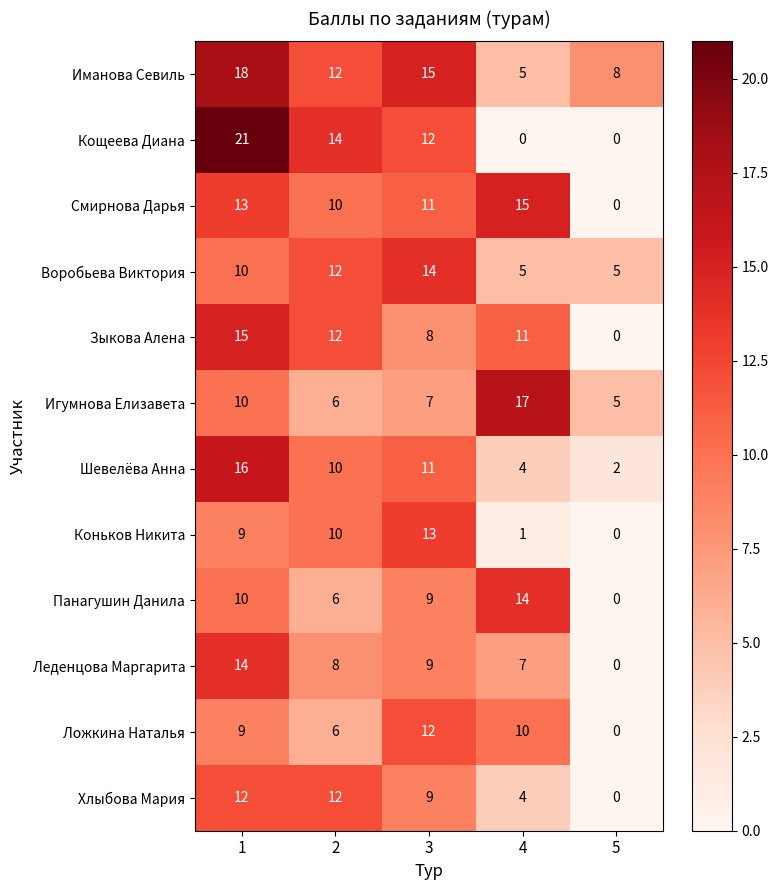

Which series has the widest spread of values?

Кощеева Диана